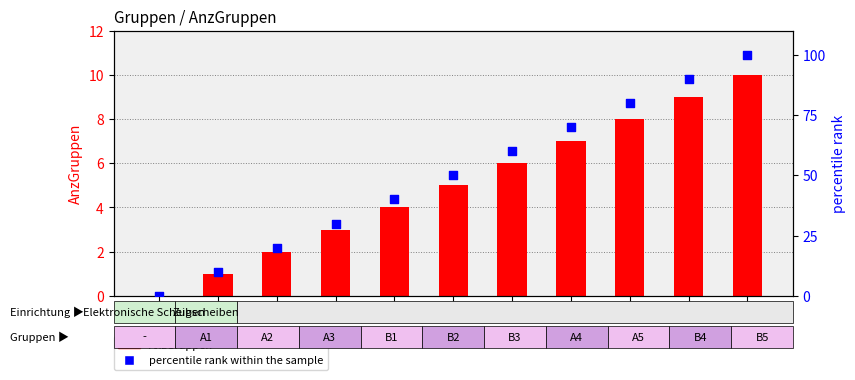

At how many categories does at least one series exceed 16?

9